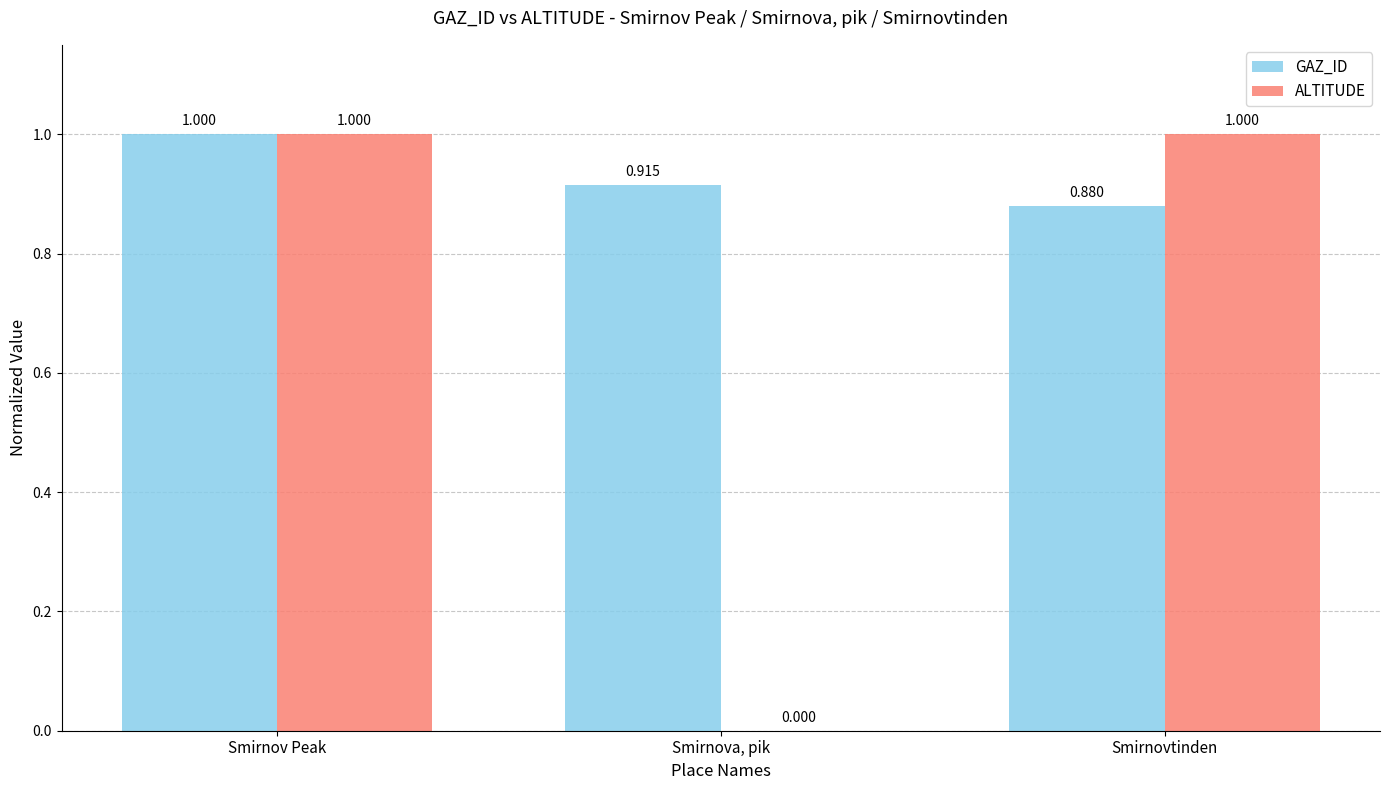

Which series changed the most between Smirnova, pik and Smirnovtinden?

ALTITUDE